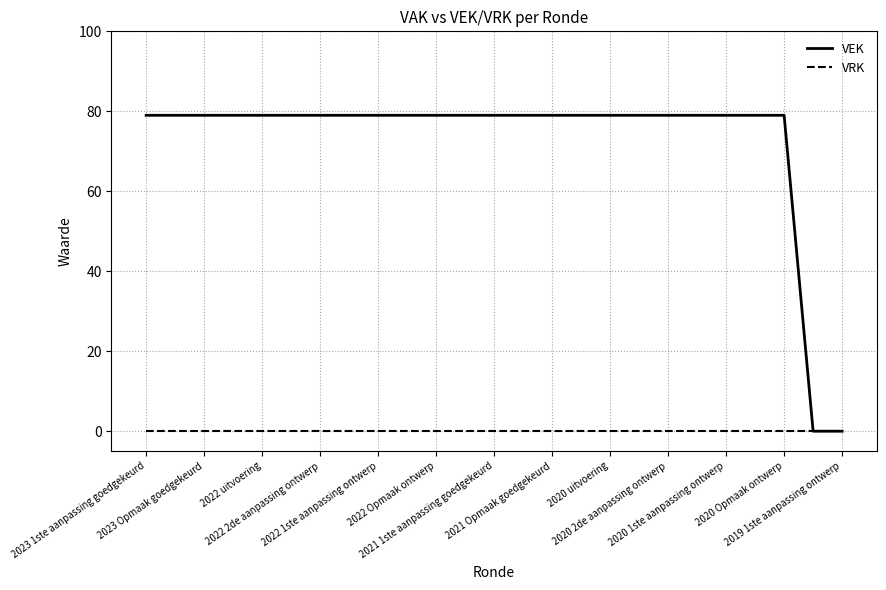

Which series has the widest spread of values?

VEK